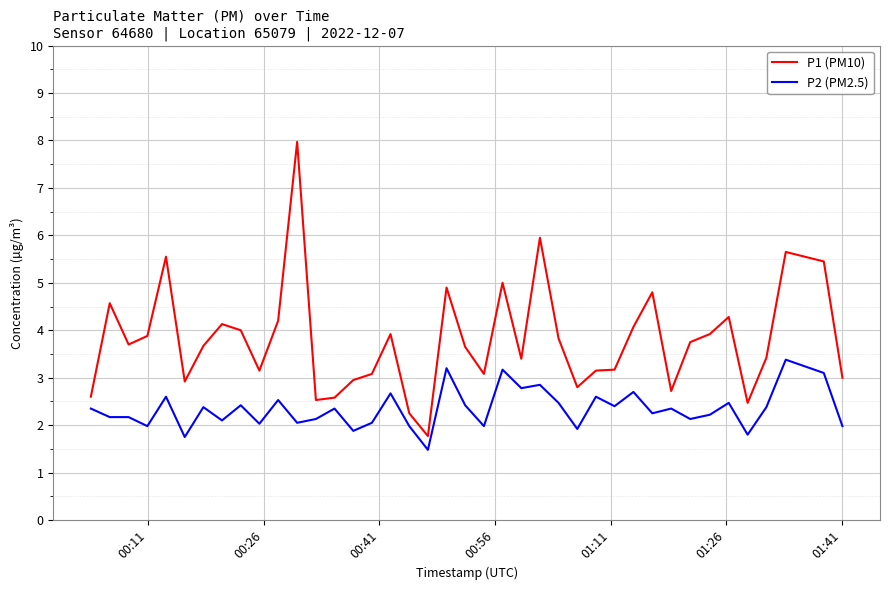

Which series has the largest range (max minus min)?

P1 (PM10)